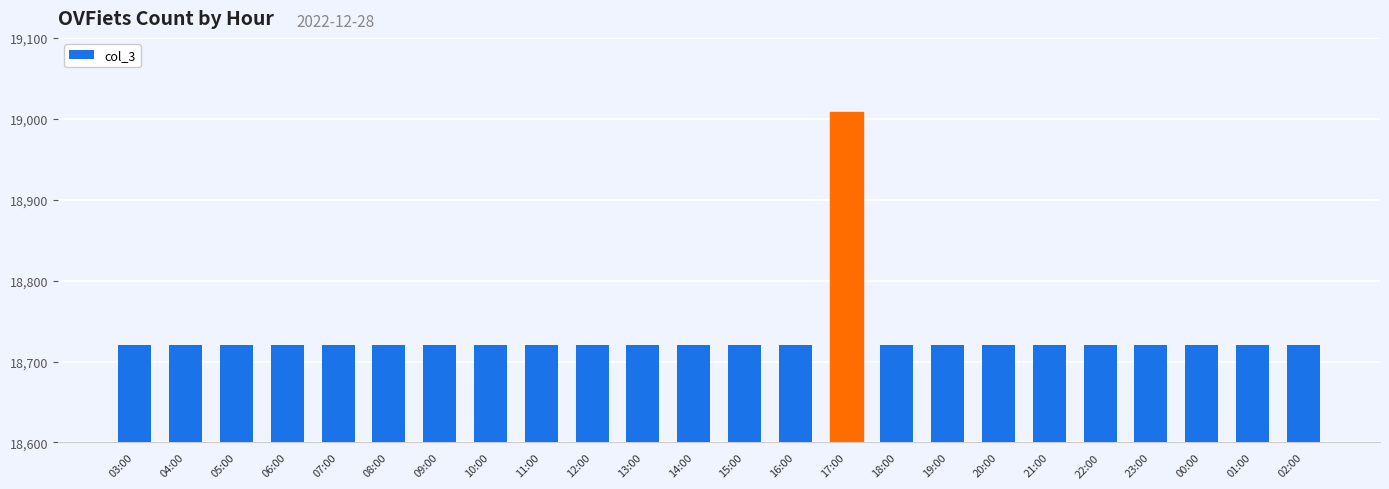

The chart shows a value of 18720 at 00:00. True or false?

True